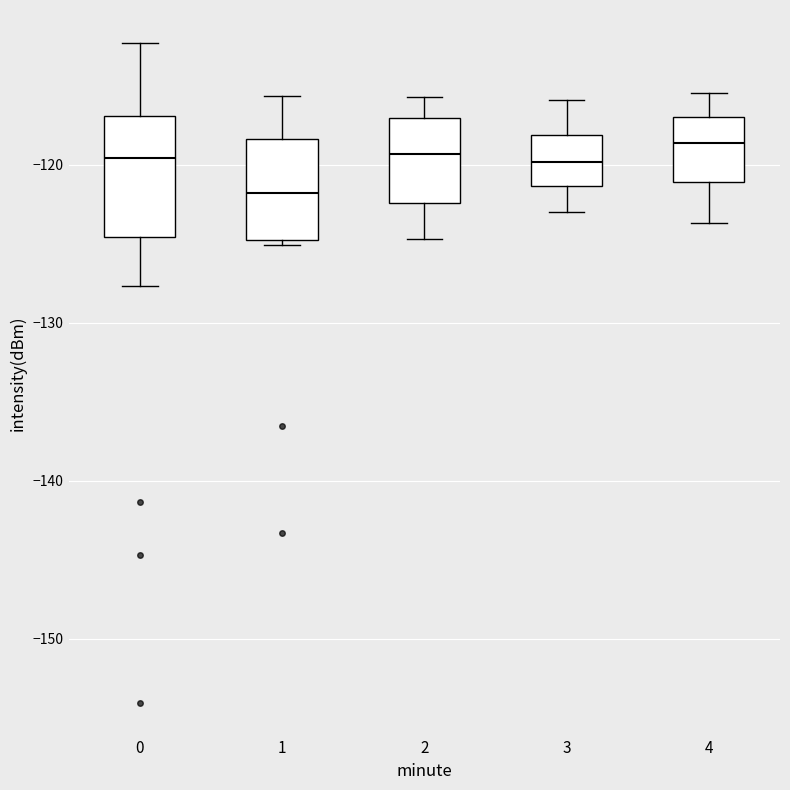

Reading left to right, transcribe this box plot: for each box, give where its median line is, the range the box spans, and where its two whiskers end, as read against the y-axis. The values are not printed on the chart, so give them approximately, as read against the axis.

0: median -120, box -125 to -117, whiskers -128 to -112
1: median -122, box -125 to -118, whiskers -125 (just below the box's lower edge) to -116
2: median -119, box -122 to -117, whiskers -125 to -116
3: median -120, box -121 to -118, whiskers -123 to -116
4: median -119, box -121 to -117, whiskers -124 to -115